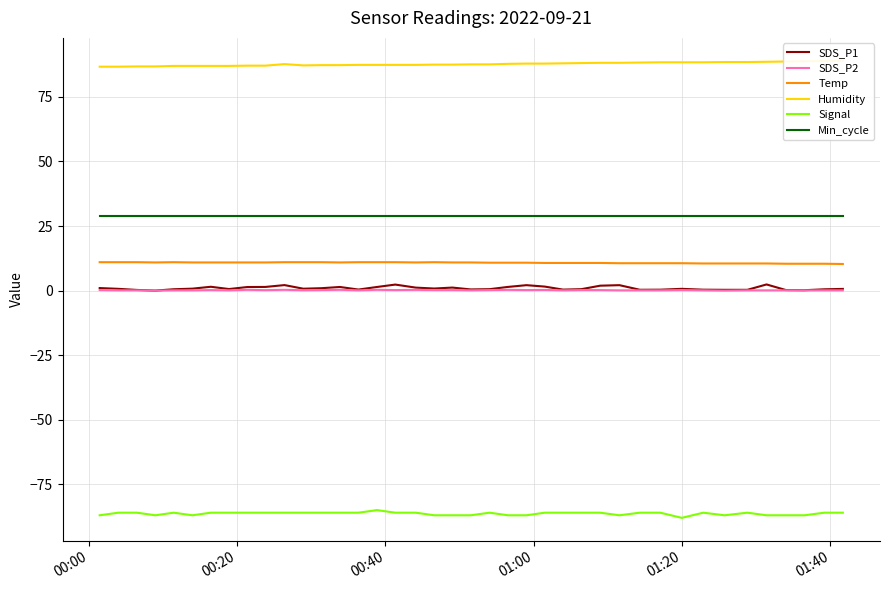

In SDS_P1, how many points are lower than both neighbors (excluding endpoints)?

9